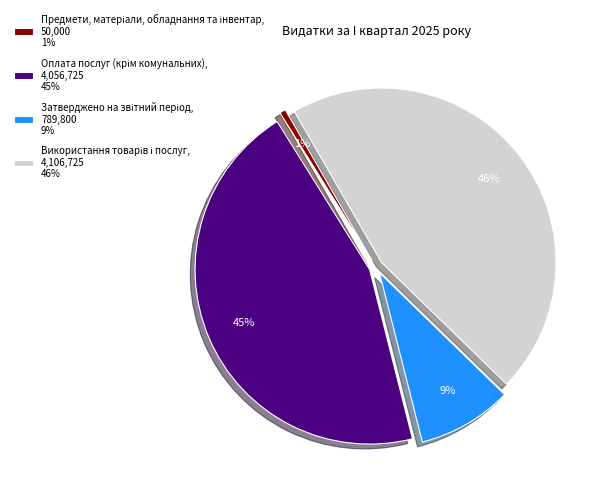

Does any single category account for the majority?

No